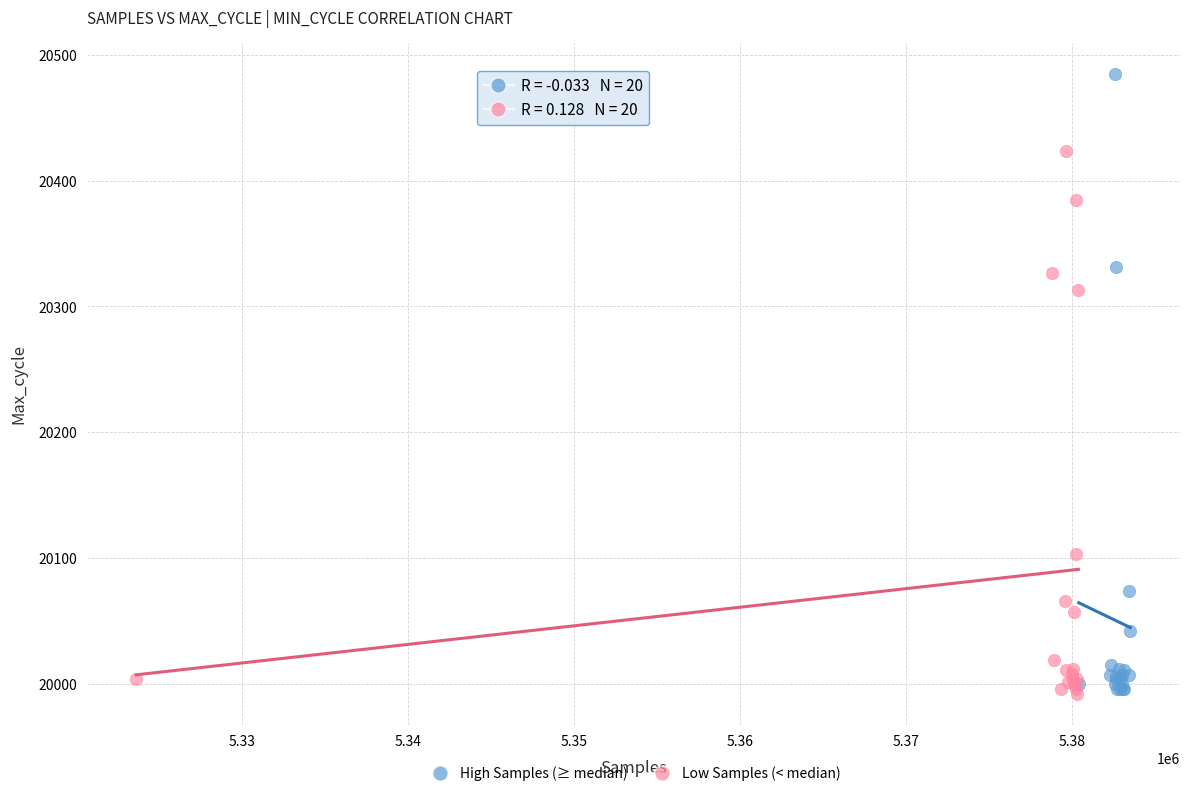

Which series reaches the maximum Y coordinate?

High Samples (≥ median)